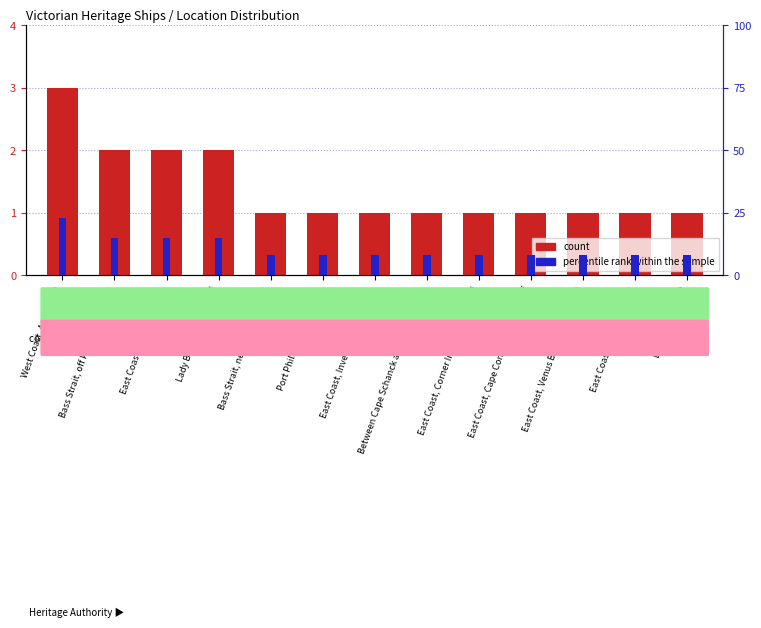

What is the sum of the percentile rank within the sample values at Between Cape Schanck and Point Nepean and Bass Strait, near Cape Schanck?

16